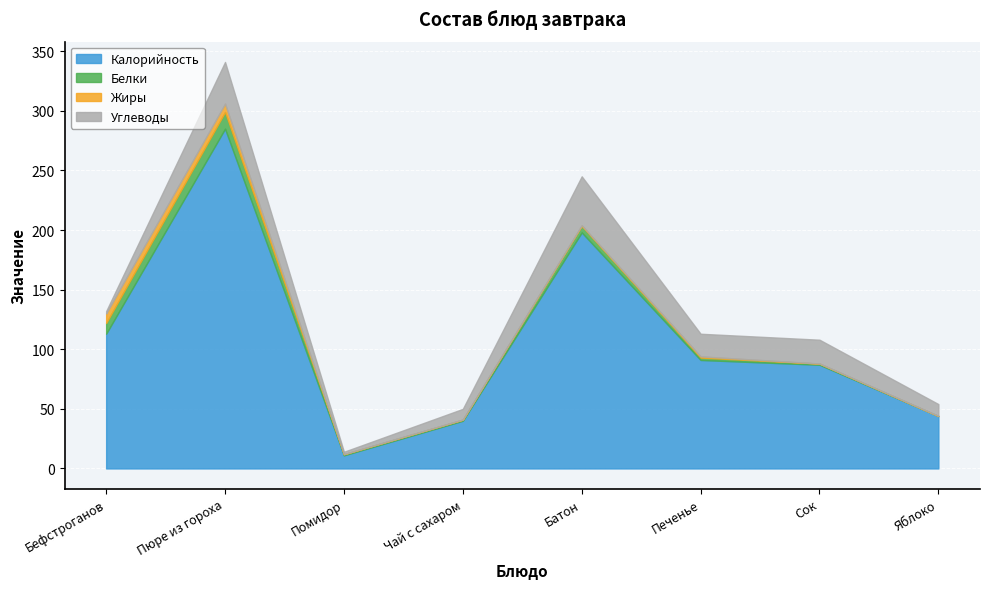

List the series in order of their peak value, highest first.

Калорийность, Углеводы, Белки, Жиры